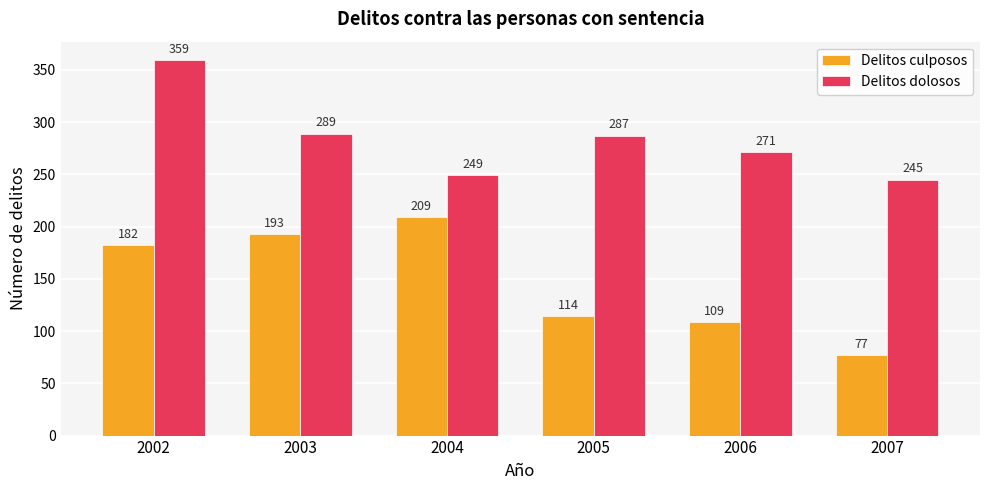

At which category is the sum across all series the highest?

2002